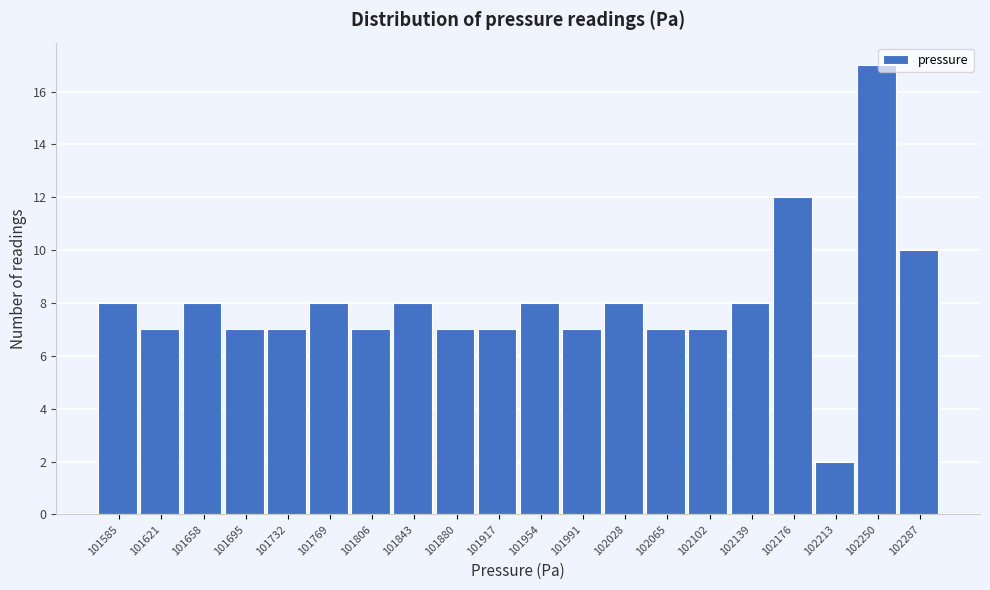

Reading left to right, extract all data points from this chart.

8	7	8	7	7	8	7	8	7	7	8	7	8	7	7	8	12	2	17	10